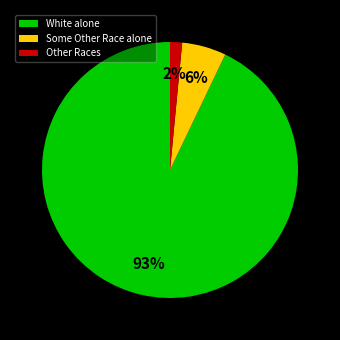

The White alone slice represents 93% of the pie. True or false?

True